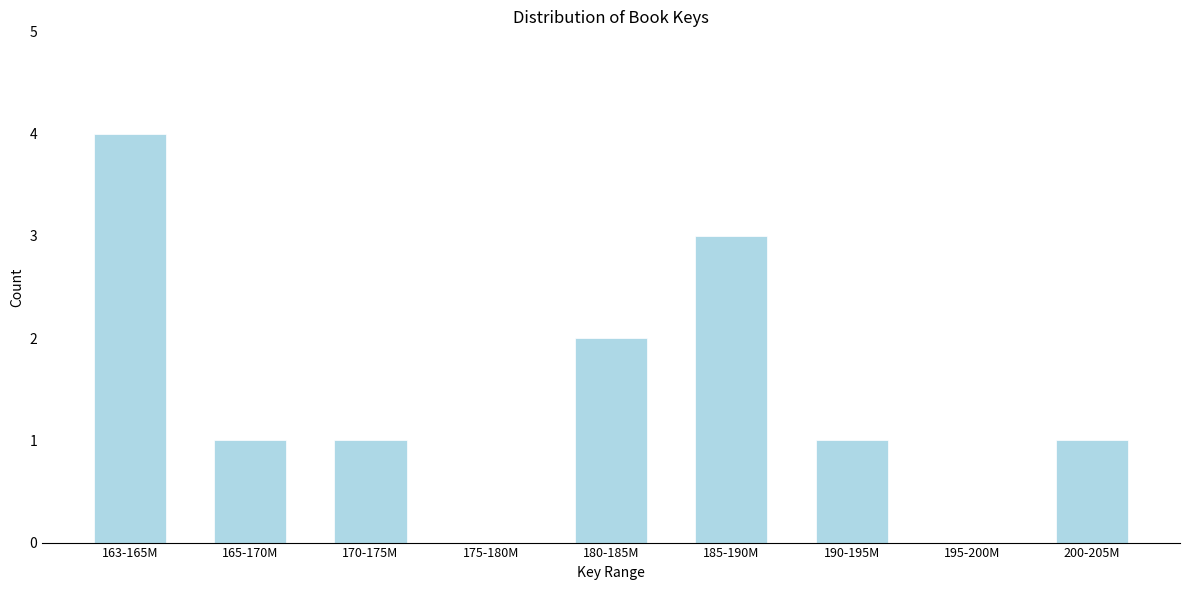

Reading right to left, transcribe all the data shown in this chart.

200-205M=1	195-200M=0	190-195M=1	185-190M=3	180-185M=2	175-180M=0	170-175M=1	165-170M=1	163-165M=4